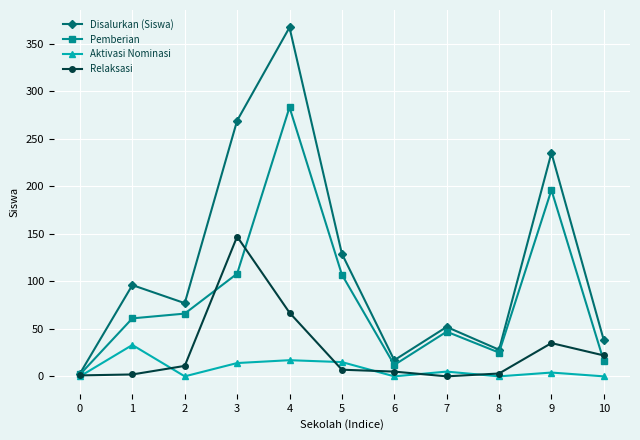

True or false: Aktivasi Nominasi and Relaksasi intersect in this chart.

True